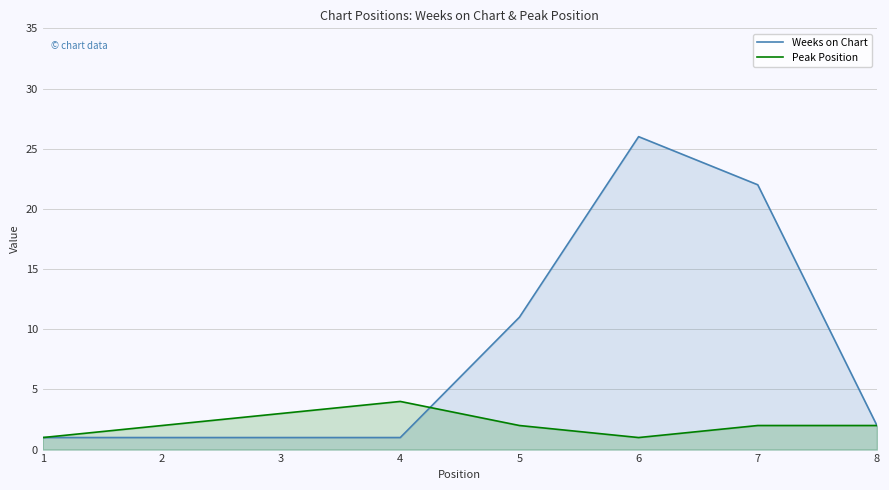

What is the maximum value shown in the chart?

26